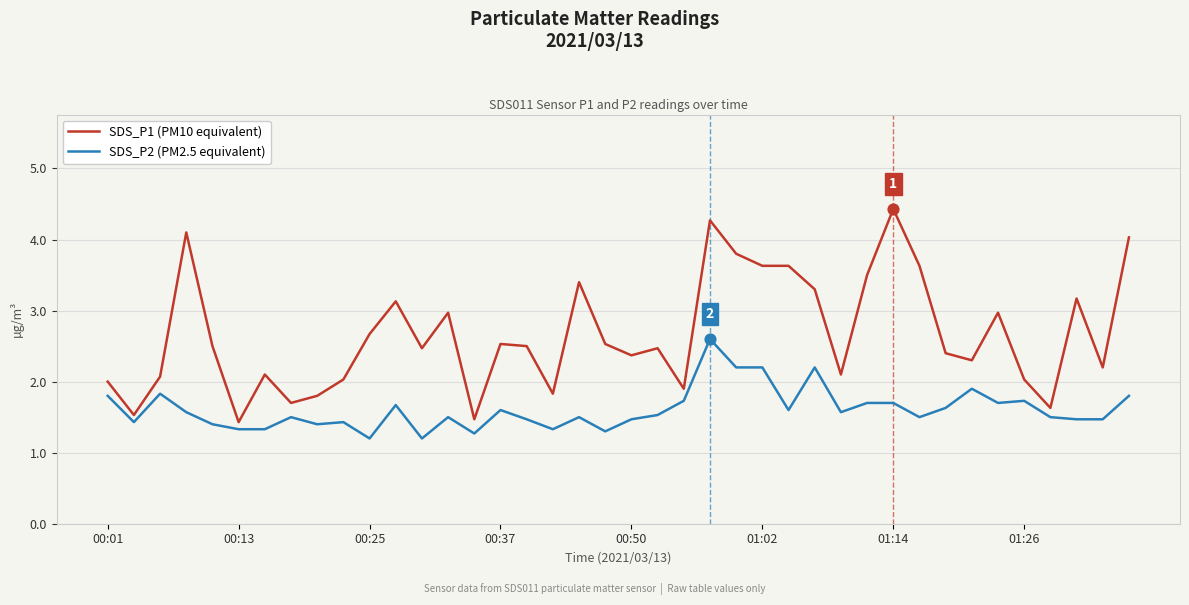

What is the highest value of the SDS_P2 (PM2.5 equivalent) series?

2.6